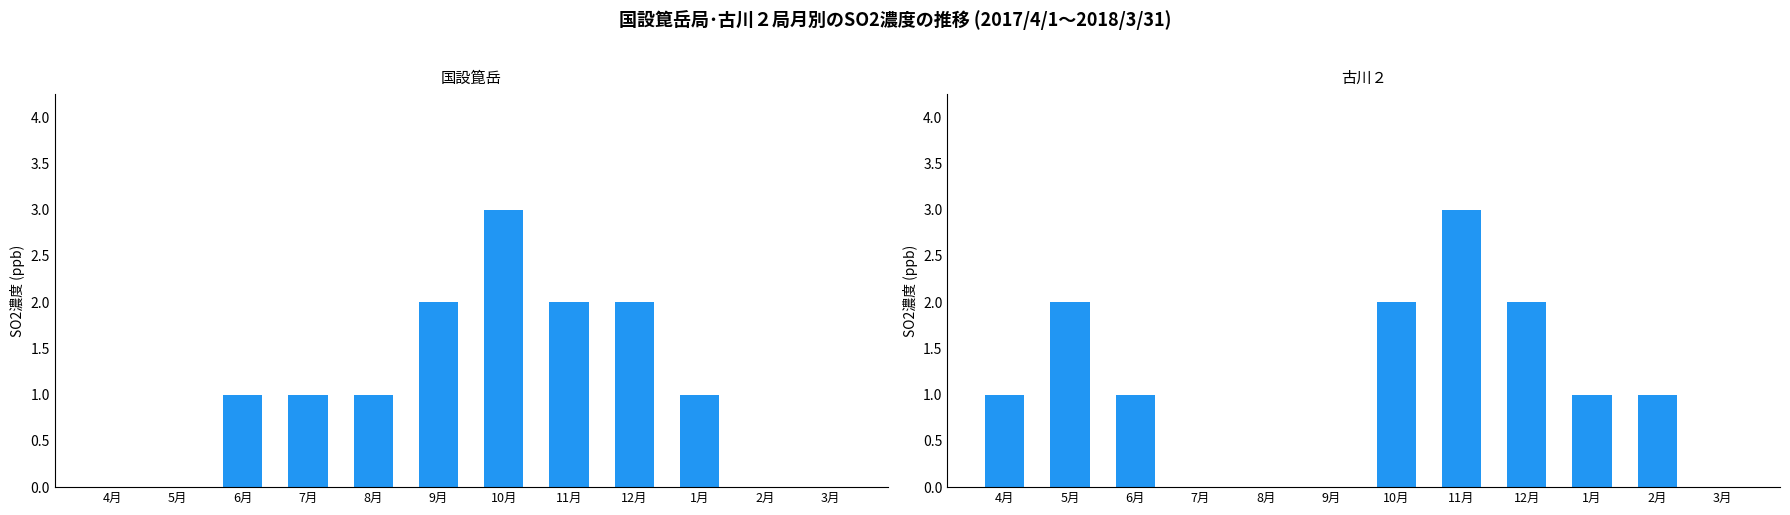

How many values in the 古川２ series exceed 1?

4